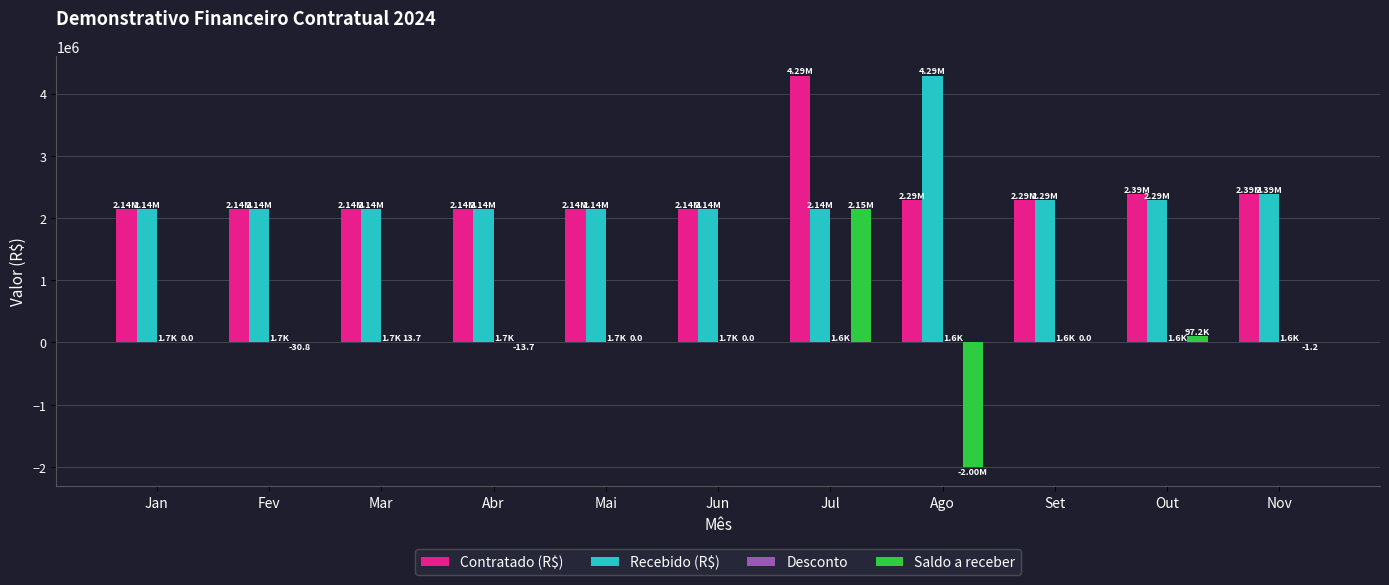

What is the sum of all Contratado (R$) values?

26499793.2